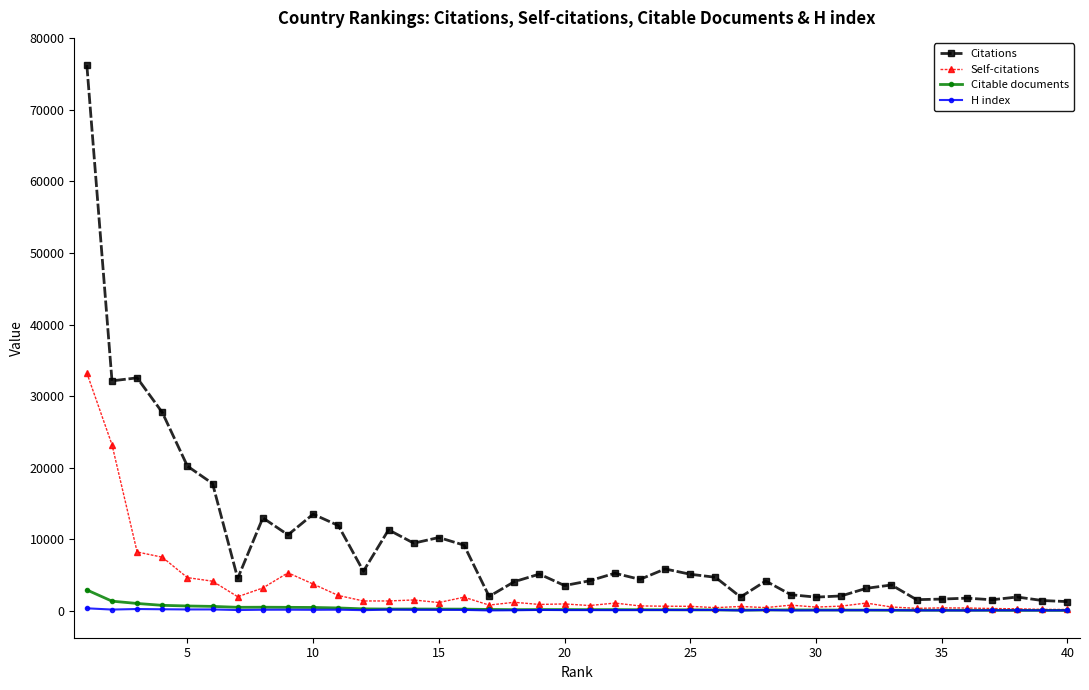

What is the maximum value shown in the chart?

76228